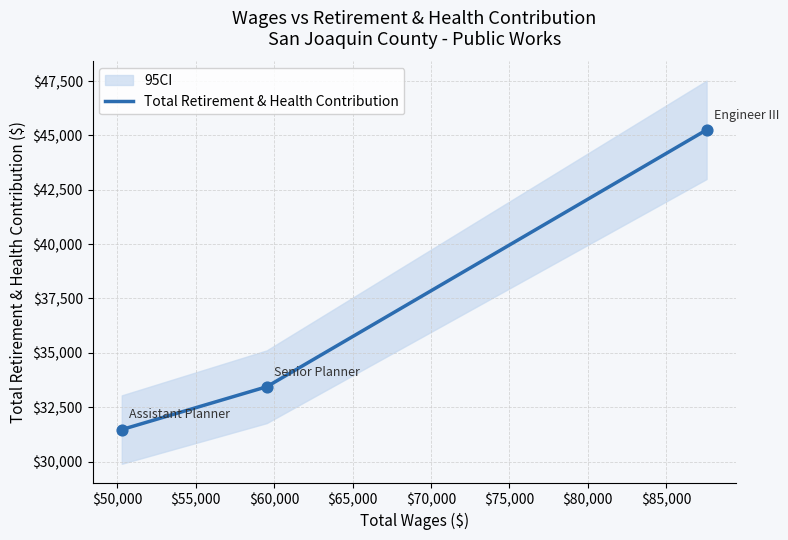

What is the minimum value for Total Retirement & Health Contribution?

31472